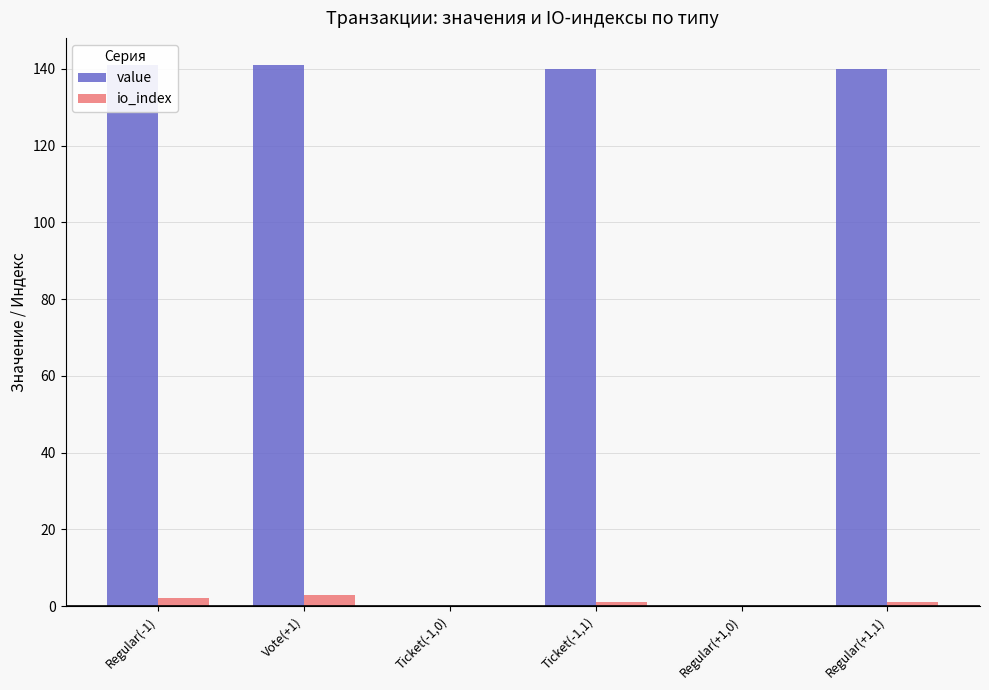

Which series has the largest range (max minus min)?

value